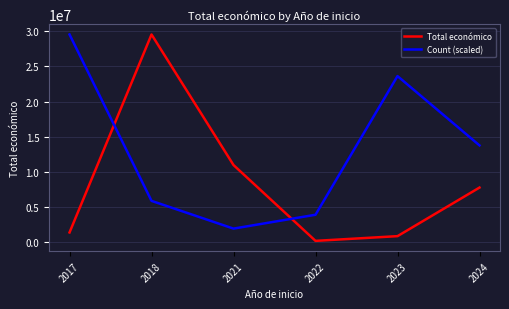

Does the chart have visible grid lines?

Yes